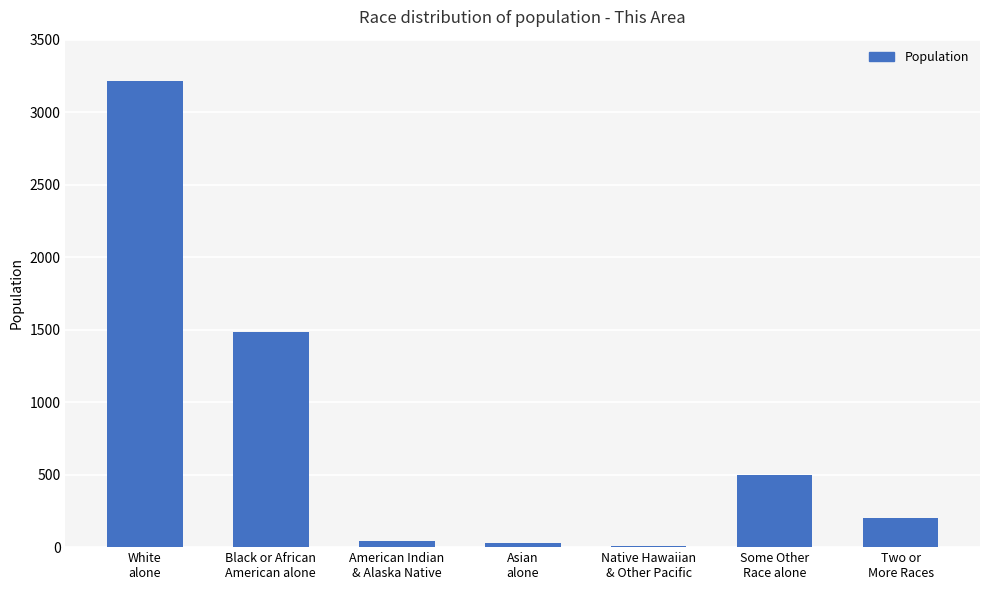

What is the maximum value shown in the chart?

3215